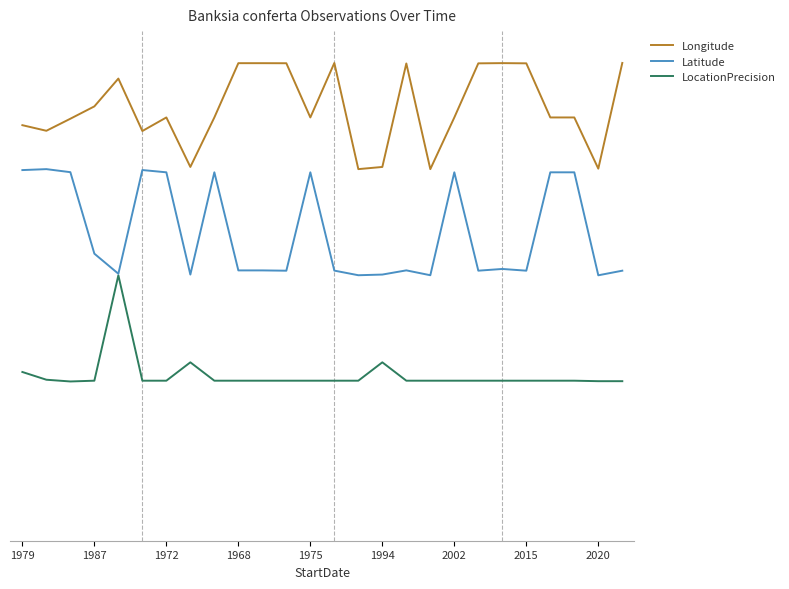

Does the chart display data point markers on the line(s)?

No